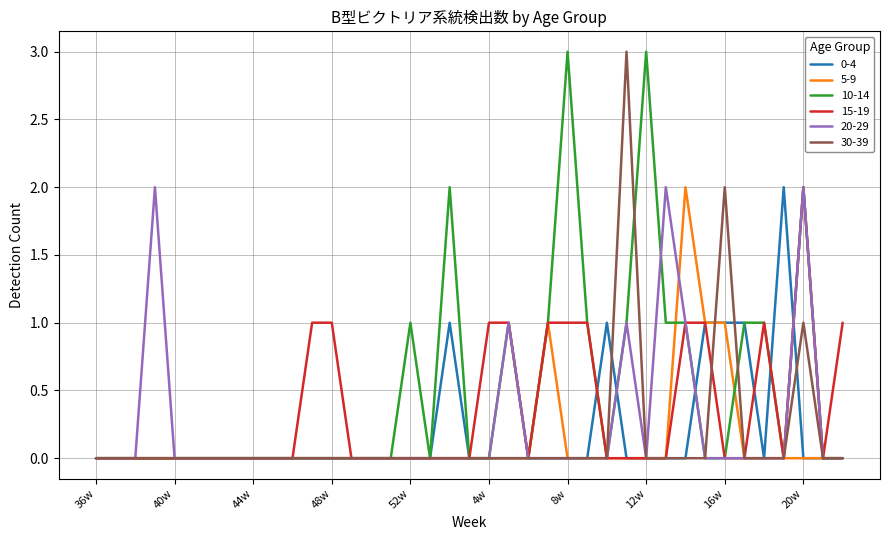

Count the 30-39 values in the range 0 to 1.

37